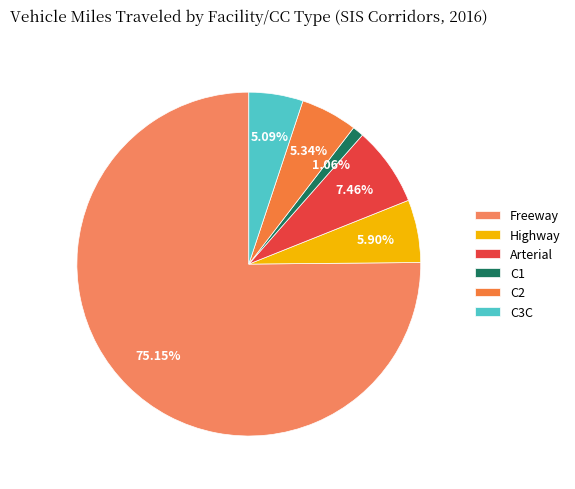

True or false: C3C accounts for 1% of the total.

False